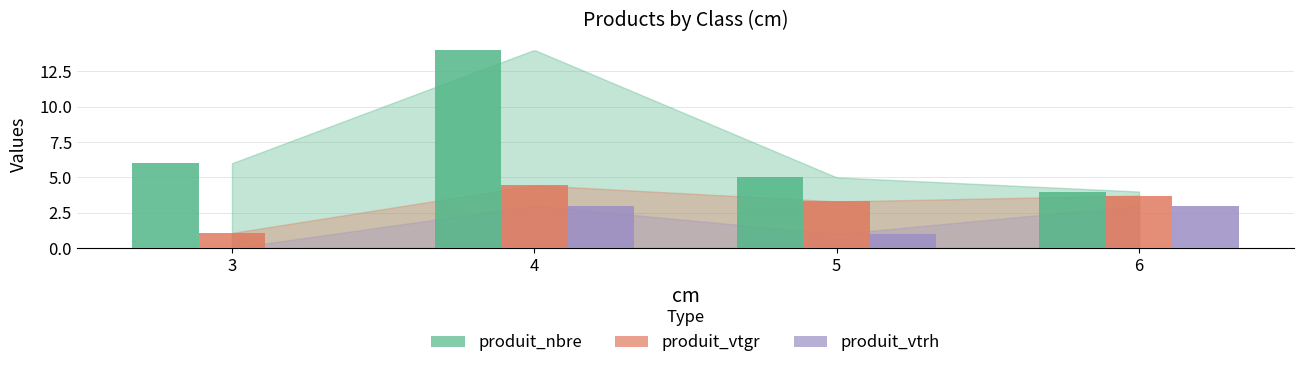

What is the sum of the produit_vtrh values at 3 and 4?

3.0